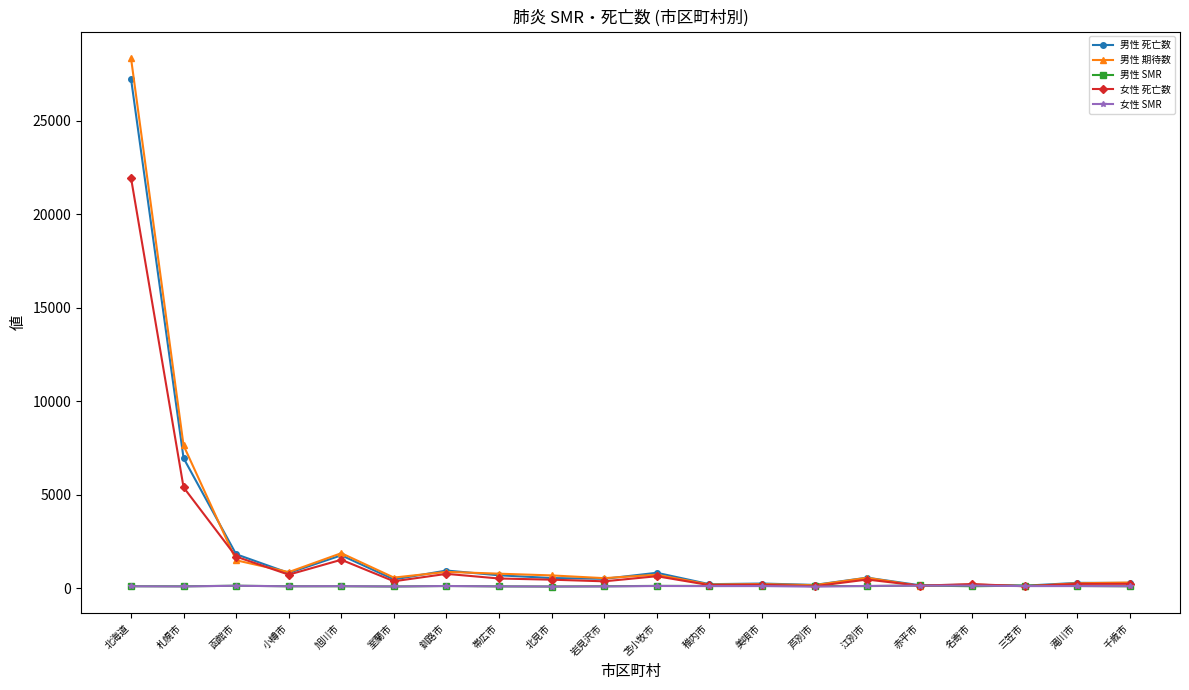

At which category is the sum across all series the highest?

北海道